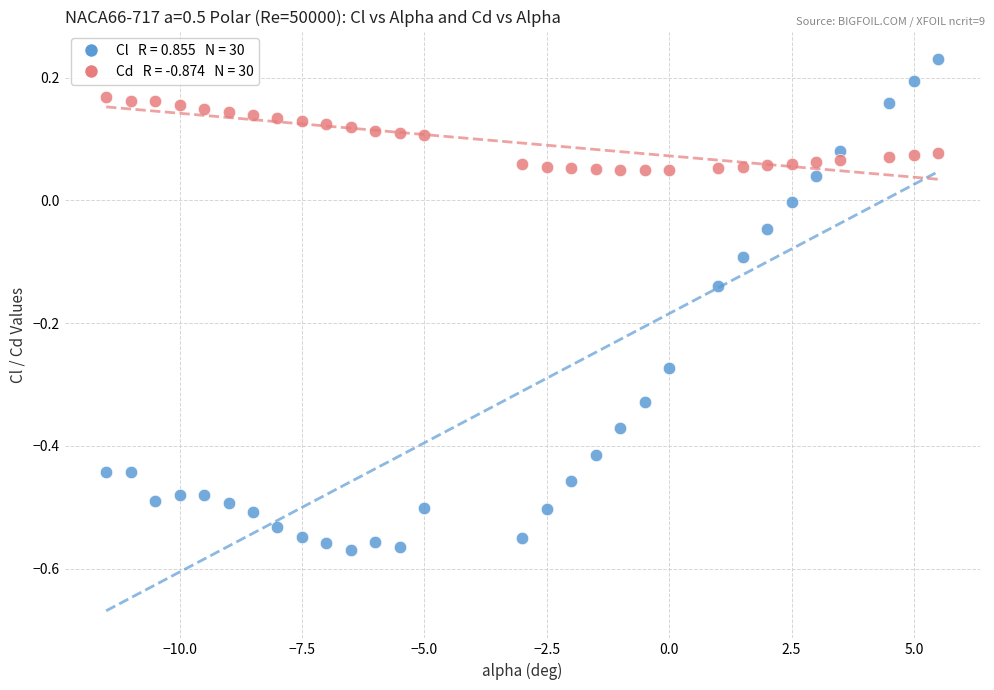

Across all data points, what is the range of X values (max minus min)?

17.0